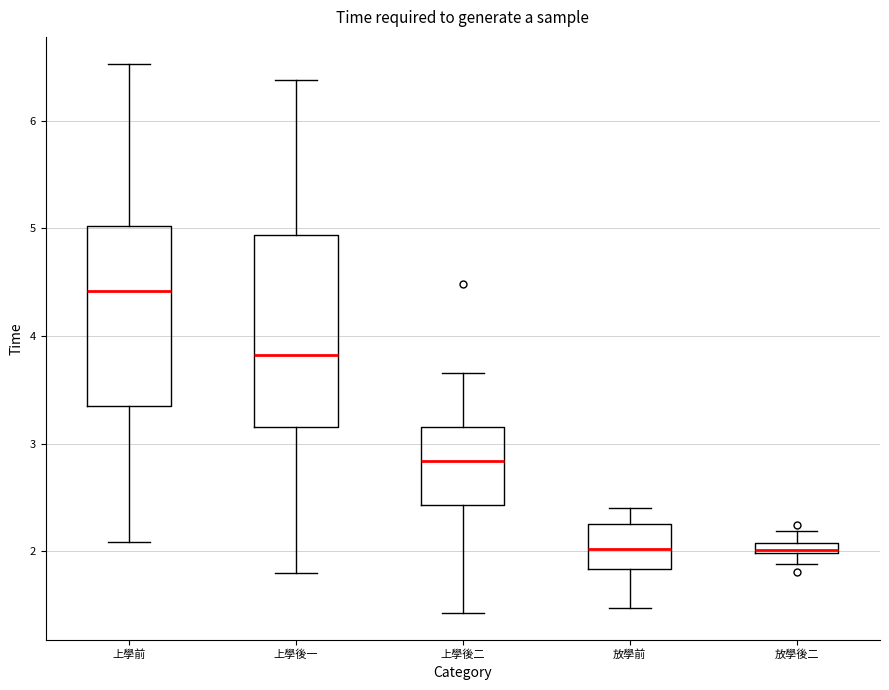

Comparing the boxes themselves (not the whiskers), which one is the tallest?

上學後一